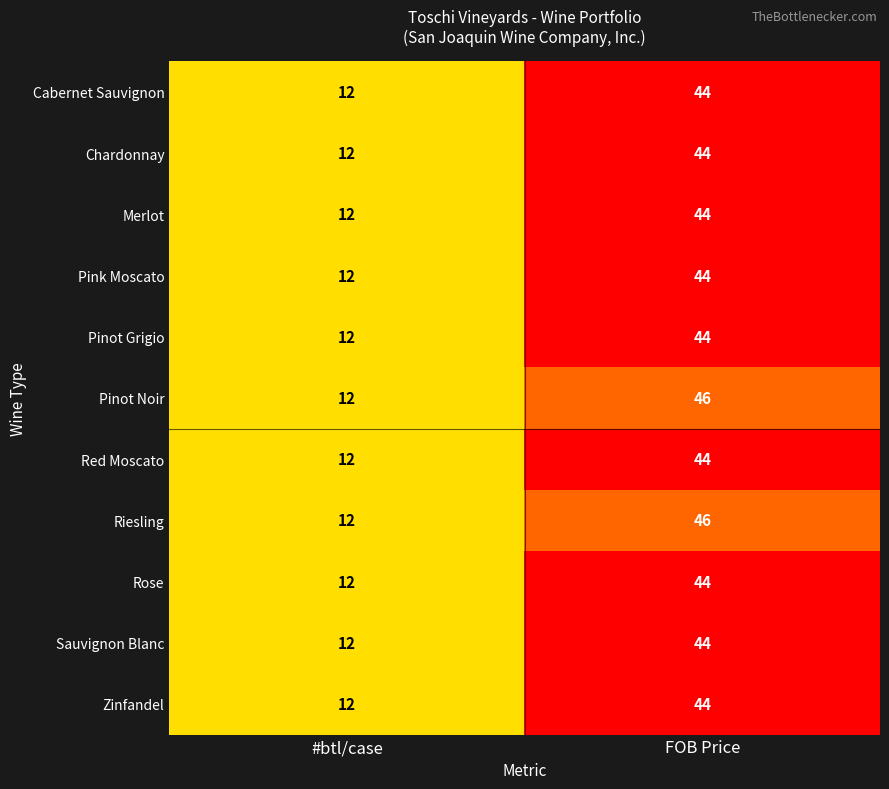

List the labels in order of Red Moscato value, smallest first.

#btl/case, FOB Price